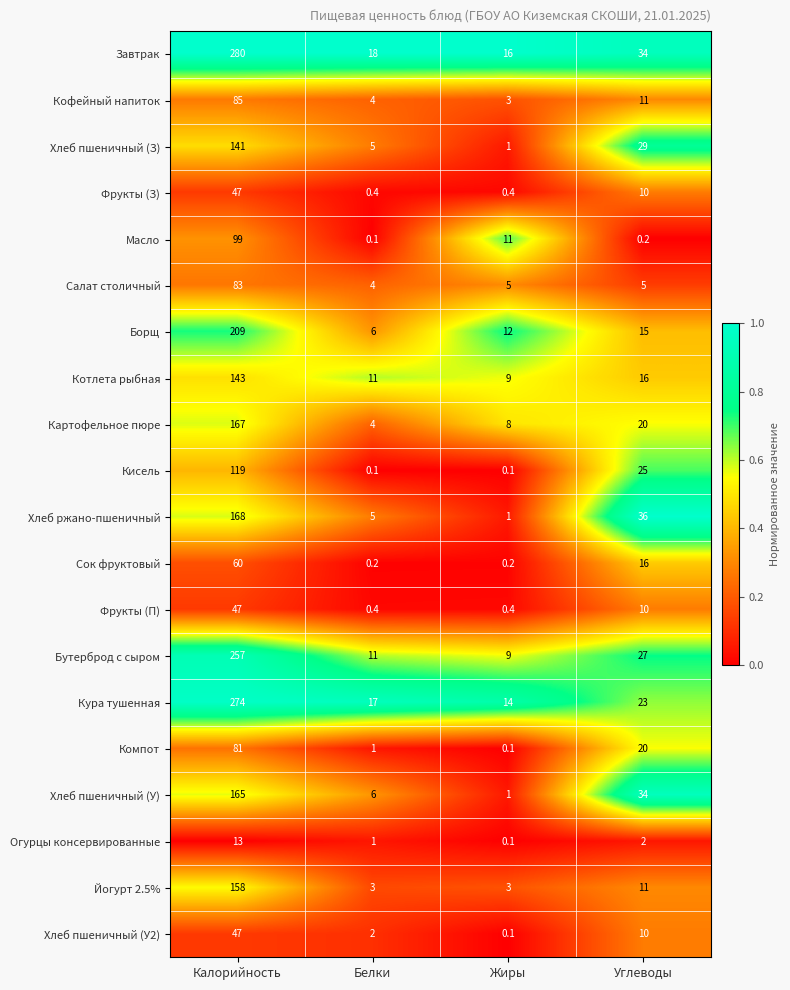

Count the number of categories in the chart.

4